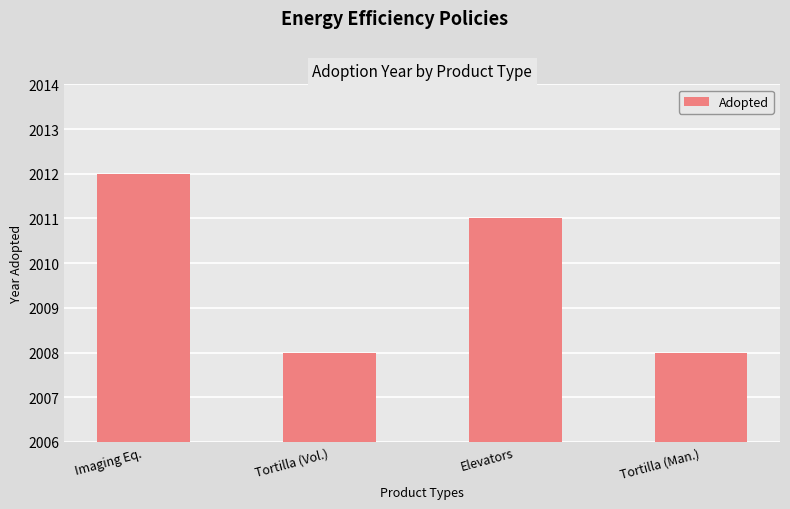

What is the label of the 3rd bar from the left?

Elevators